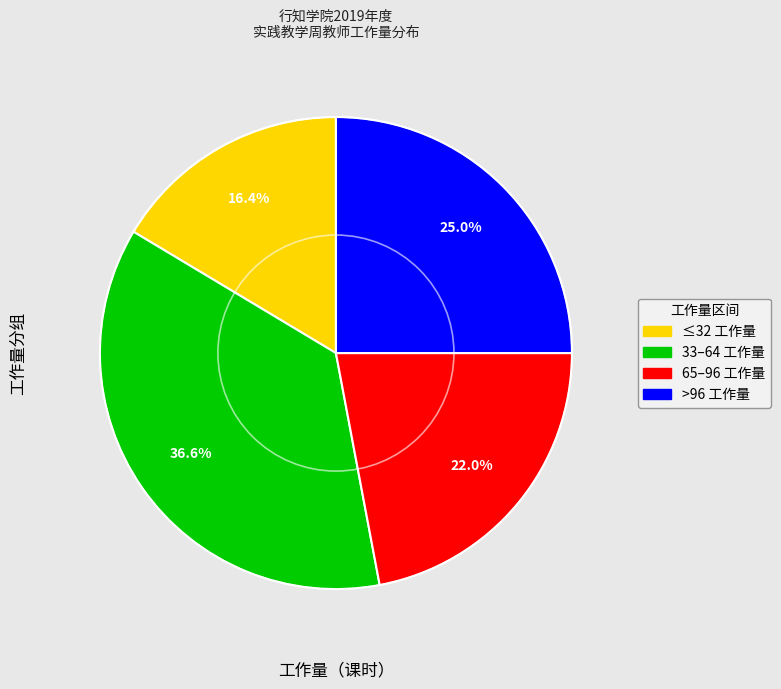

Does any single category account for the majority?

No